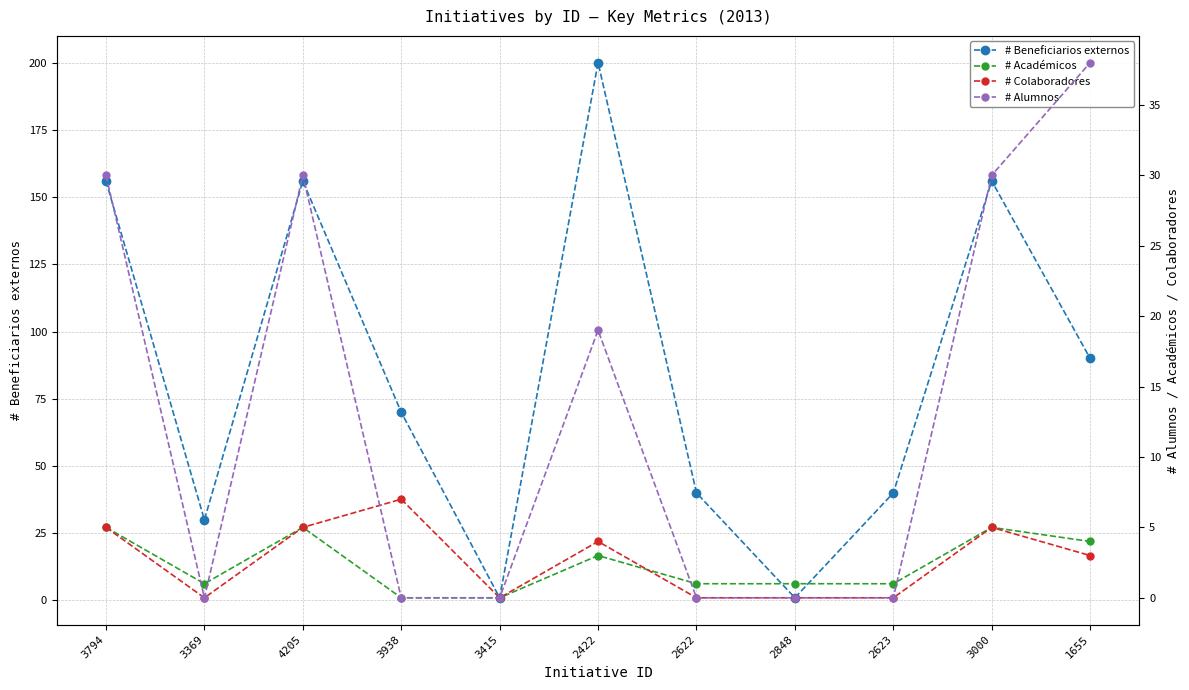

List the series in order of their peak value, lowest first.

# Académicos, # Colaboradores, # Alumnos, # Beneficiarios externos